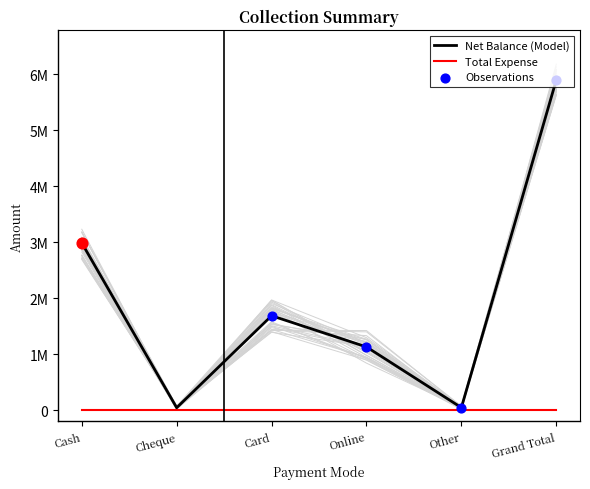

Which has a higher value, Card or Cash?

Cash